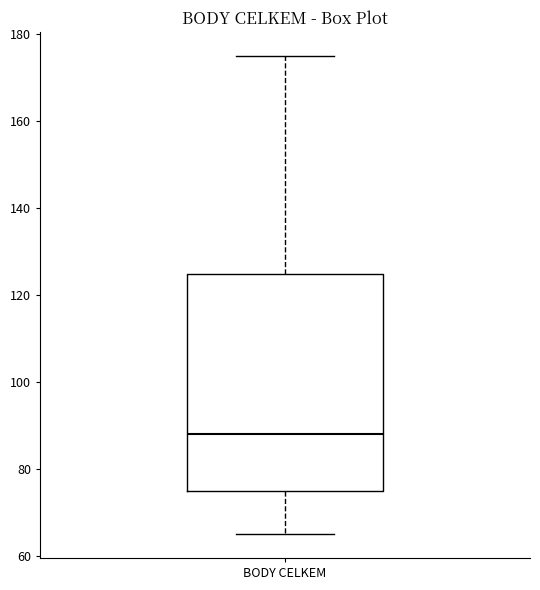

Transcribe this box plot: give where the median line is, the range the box spans, and where the two whiskers end, as read against the y-axis. The values are not printed on the chart, so give them approximately, as read against the axis.

median 88, box 76 to 124, whiskers 66 to 176